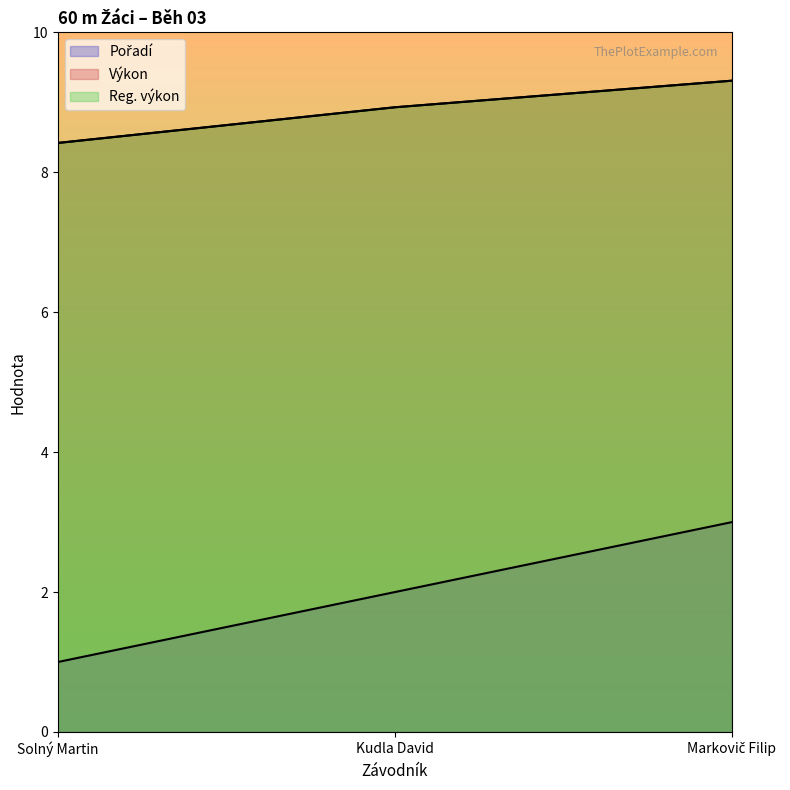

Read the Reg. výkon value at Markovič Filip.

9.3